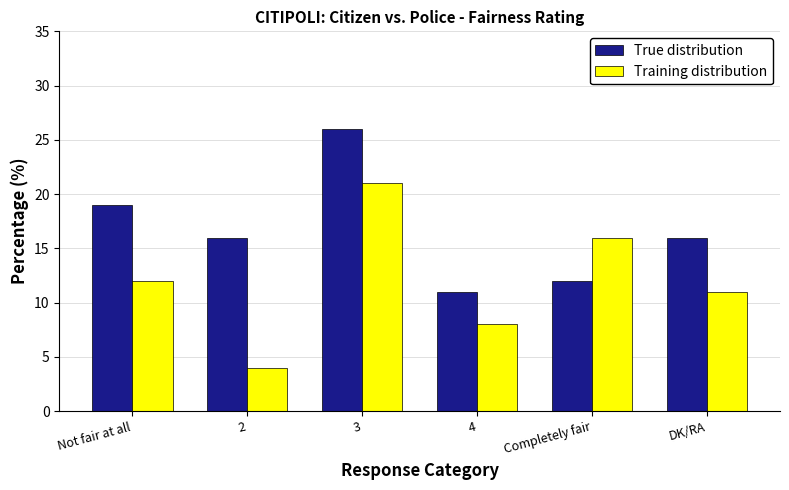

What is the difference between the second highest and minimum values in the Training distribution series?

12